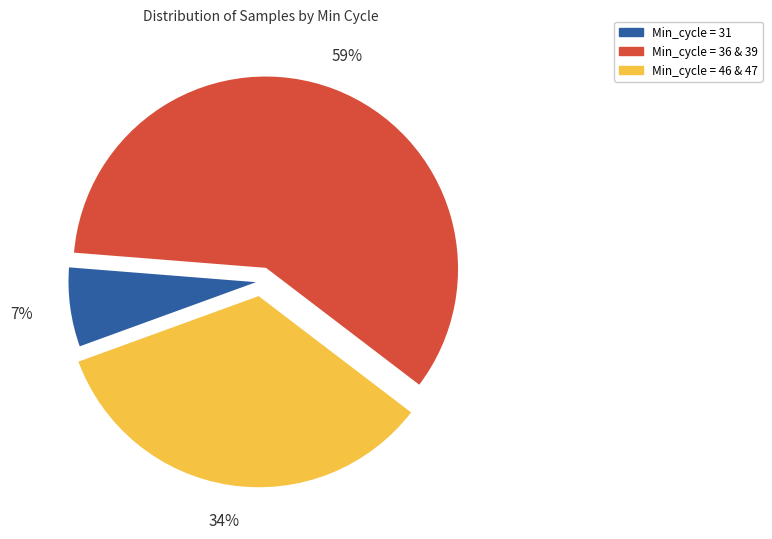

Rank the categories by value from lowest to highest.

Min_cycle = 31, Min_cycle = 46 & 47, Min_cycle = 36 & 39